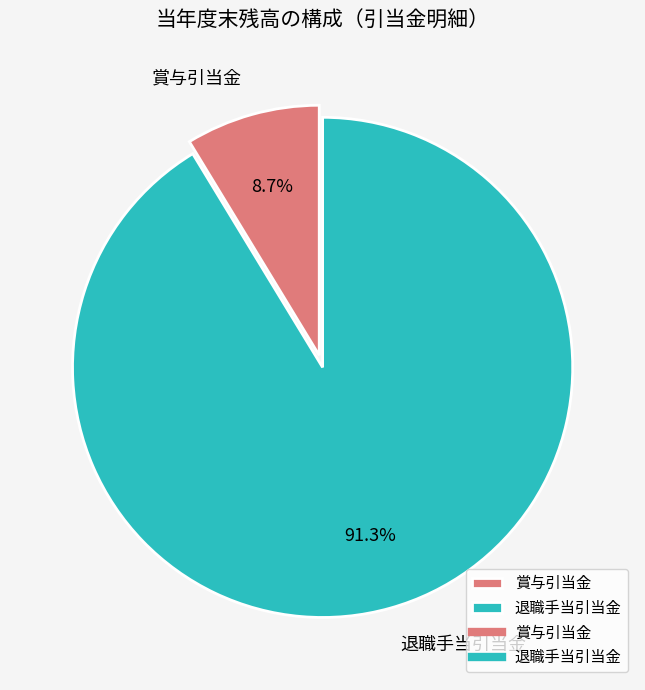

To the nearest percent, what is the difference between the largest and smallest slice percentages?

83%